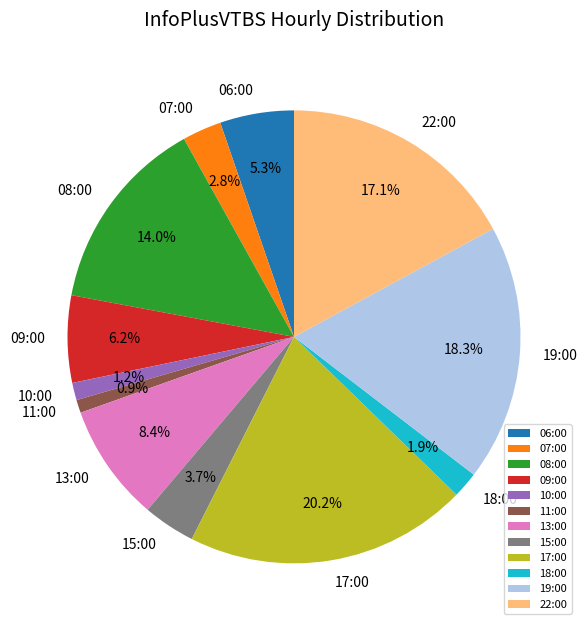

Approximately how many times larger is the value at 09:00 compared to 15:00?

1.7